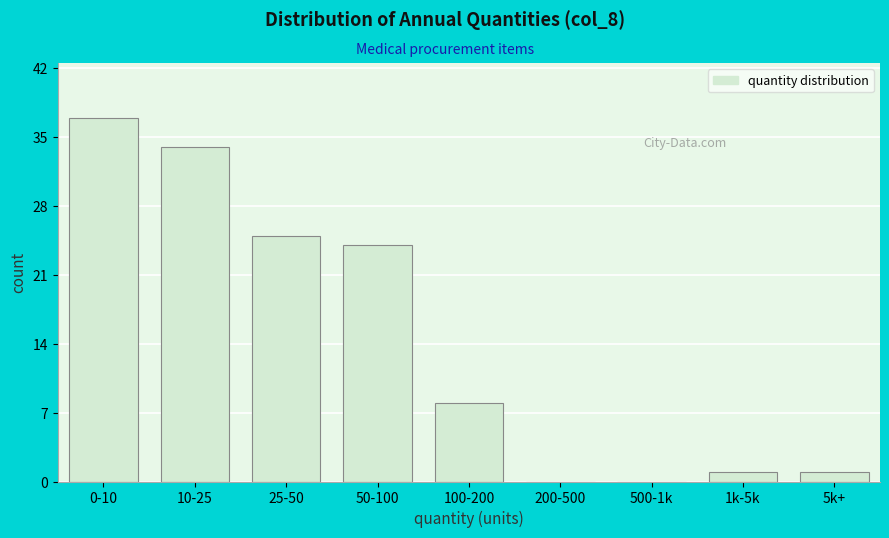

Reading left to right, extract all data points from this chart.

0-10=37	10-25=34	25-50=25	50-100=24	100-200=8	200-500=0	500-1k=0	1k-5k=1	5k+=1